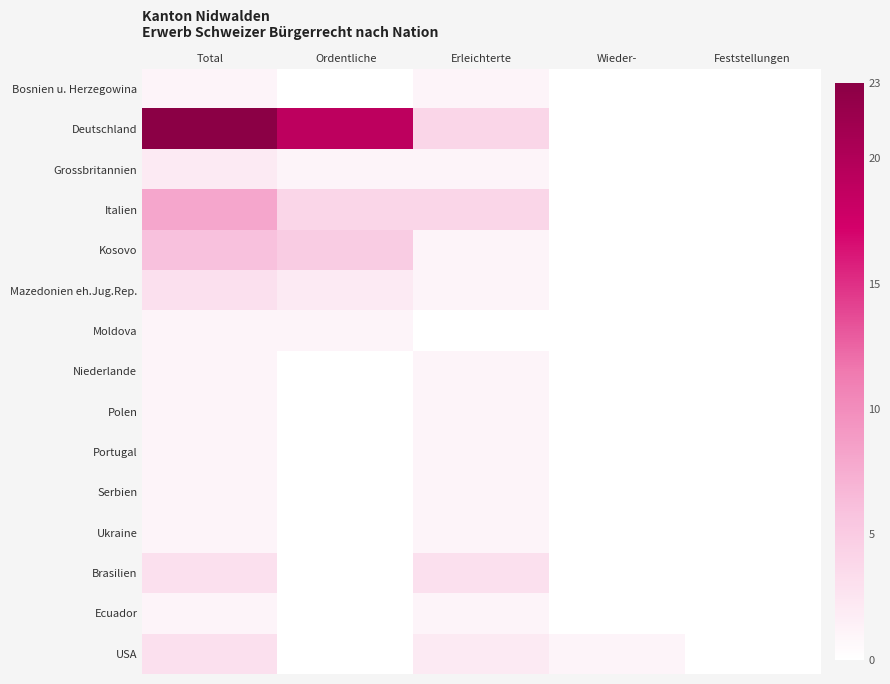

Between Ordentliche and Wieder-, which series saw the biggest shift?

Deutschland